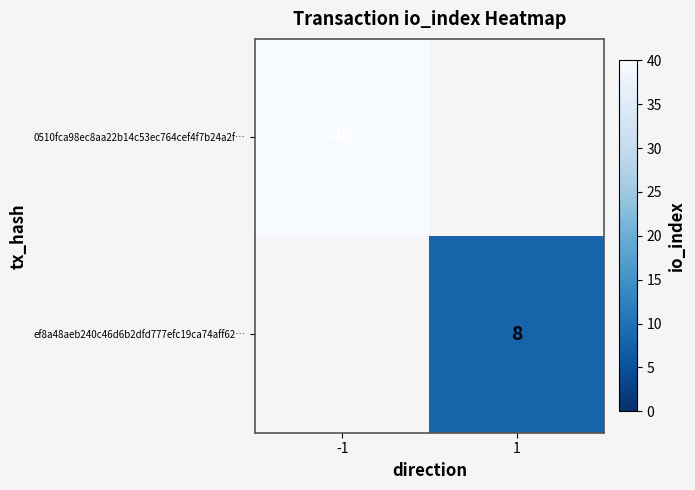

Is it true that 0510fca98ec8aa22b14c53ec764cef4f7b24a2f… equals 40 at -1?

True